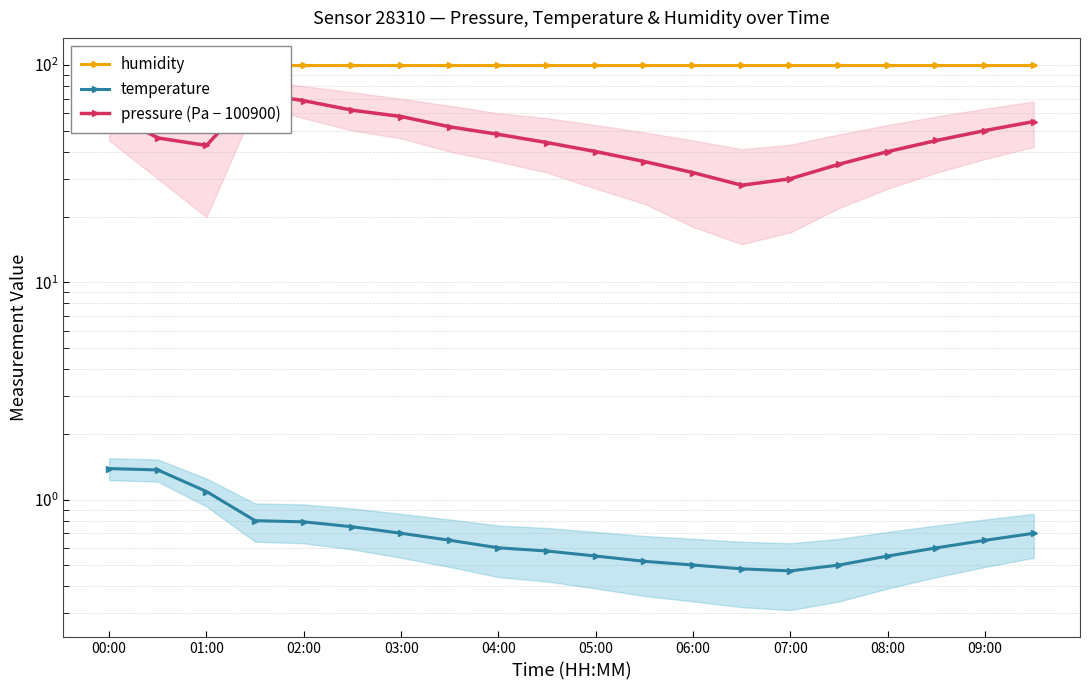

What is the sum of all humidity values?

2000.0